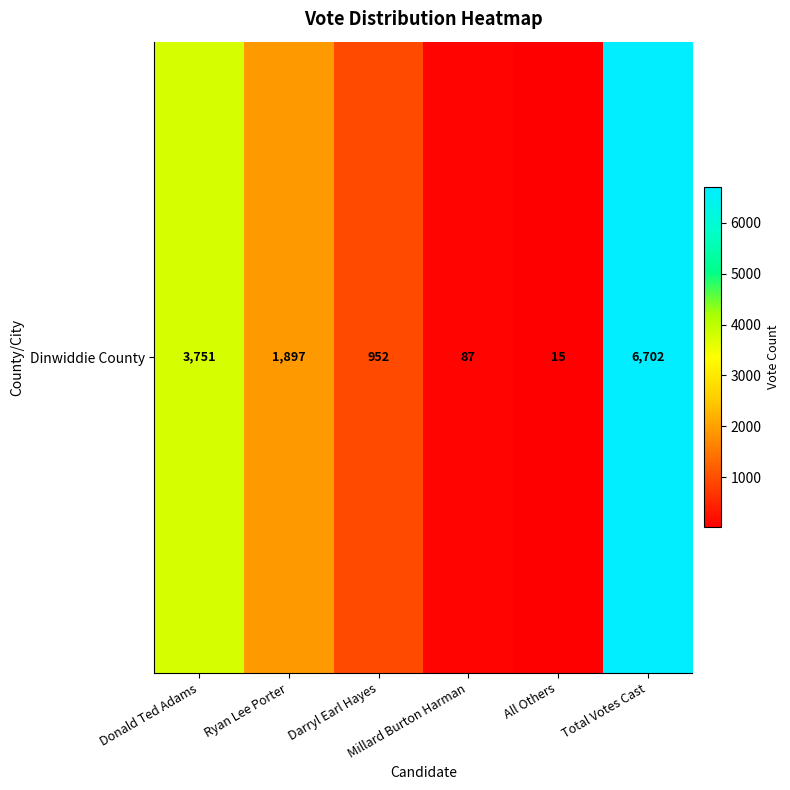

Rank the categories by value from lowest to highest.

All Others, Millard Burton Harman, Darryl Earl Hayes, Ryan Lee Porter, Donald Ted Adams, Total Votes Cast